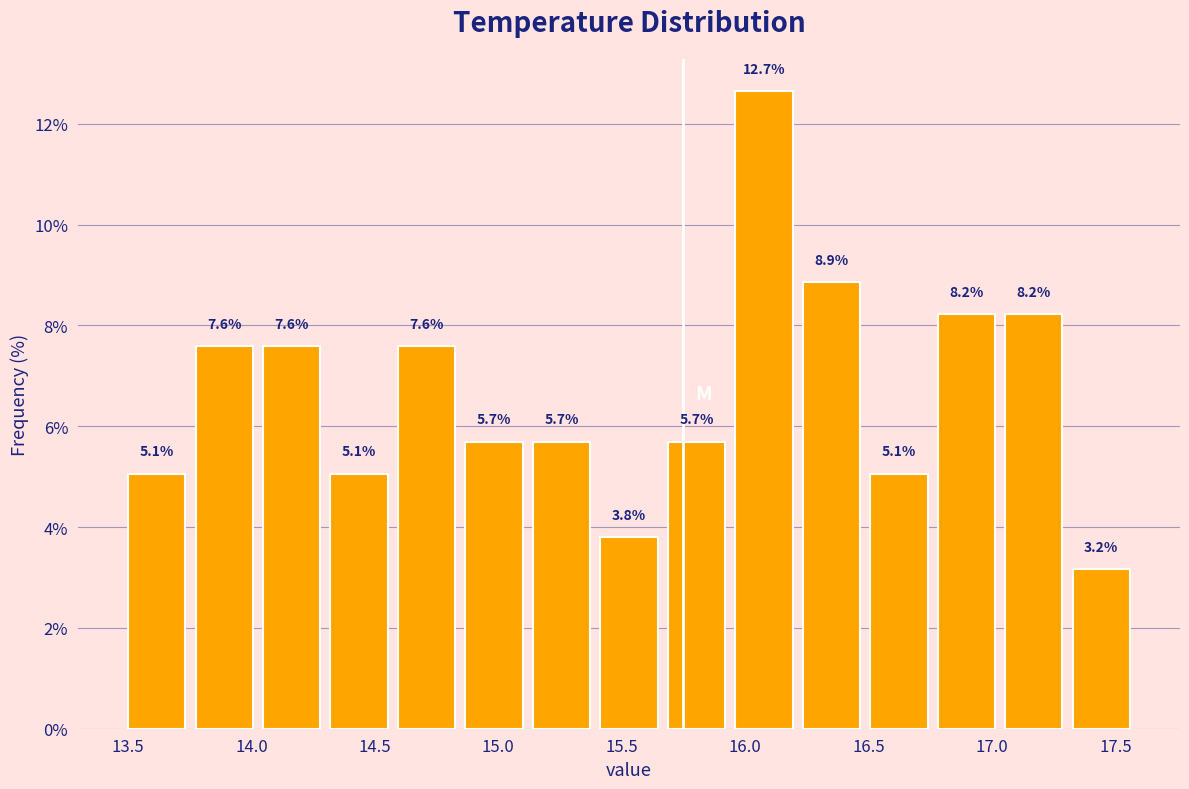

What is the height of the bar covering 15.70 to 15.95 on the x-axis? The bar edges are not printed on the chart, so give them approximately, as read against the axis.

5.7